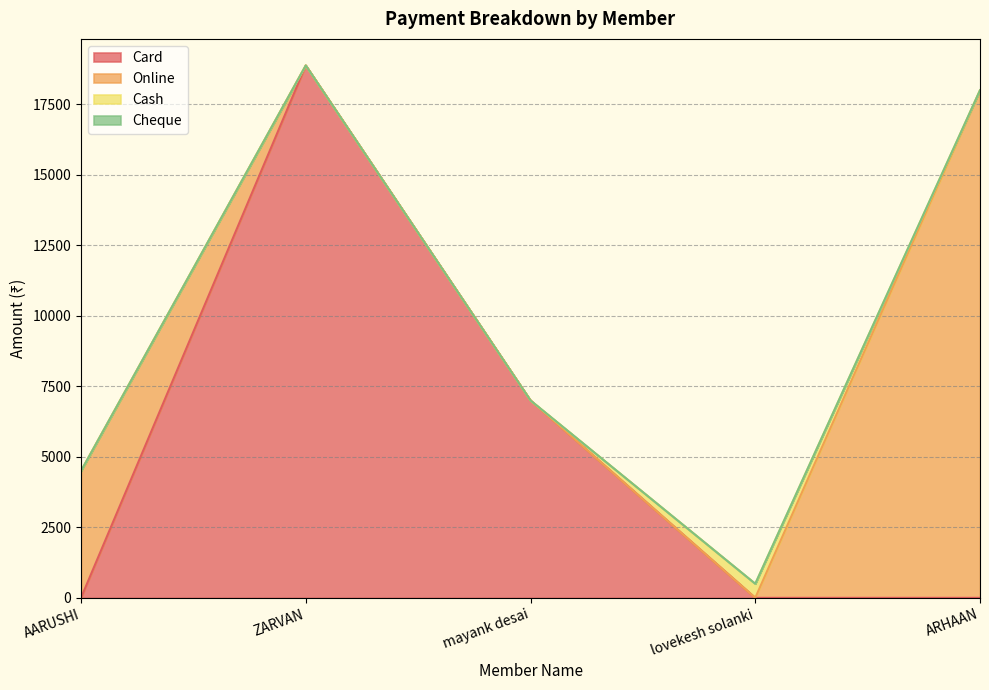

True or false: Cheque and Card intersect in this chart.

False